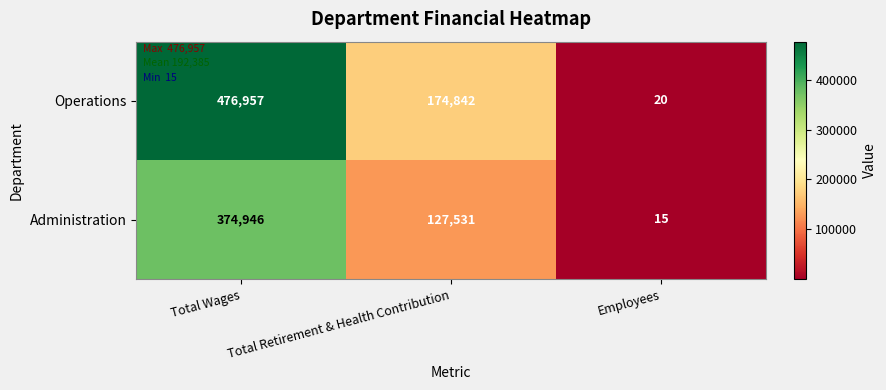

Is it true that Operations equals 20 at Employees?

True